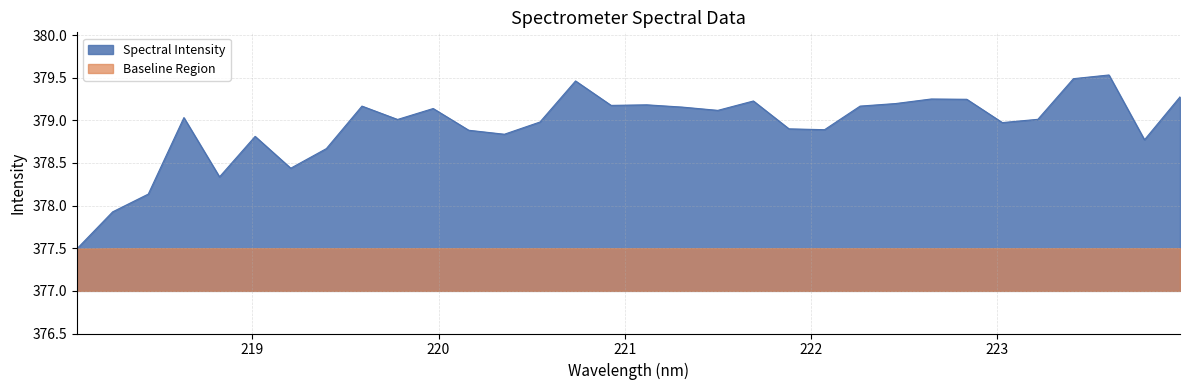

What is the label of the 15th point from the right?

221.3083